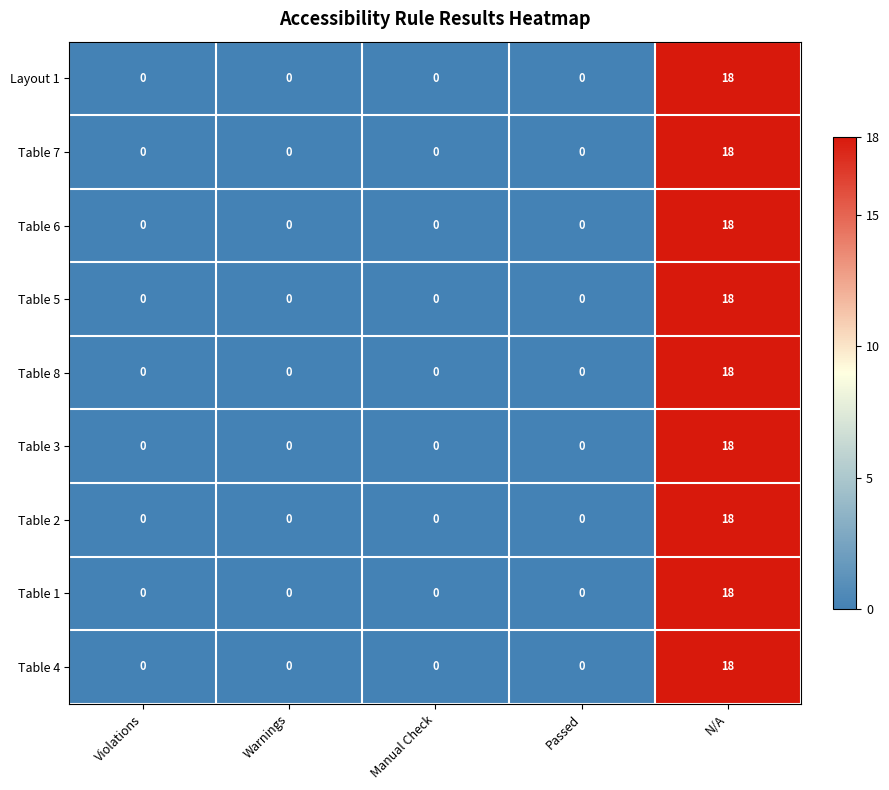

Which category has the highest value in the Table 8 series?

N/A